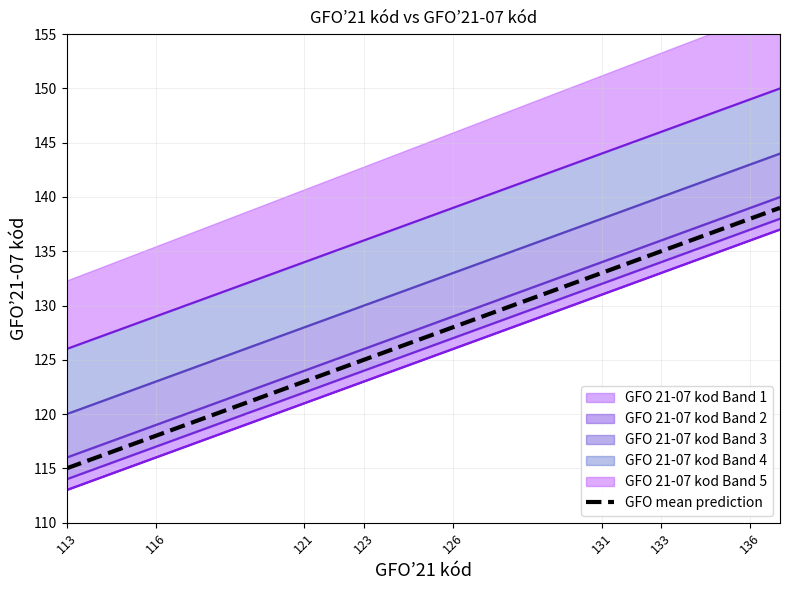

Does the chart have visible grid lines?

Yes